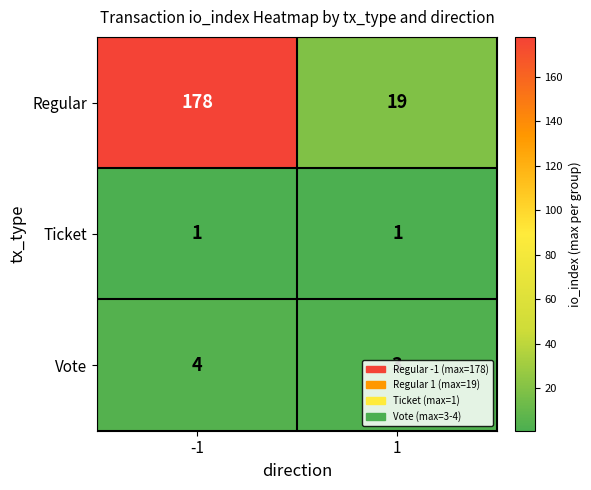

Rank the series at 1 from highest to lowest value.

Regular, Vote, Ticket